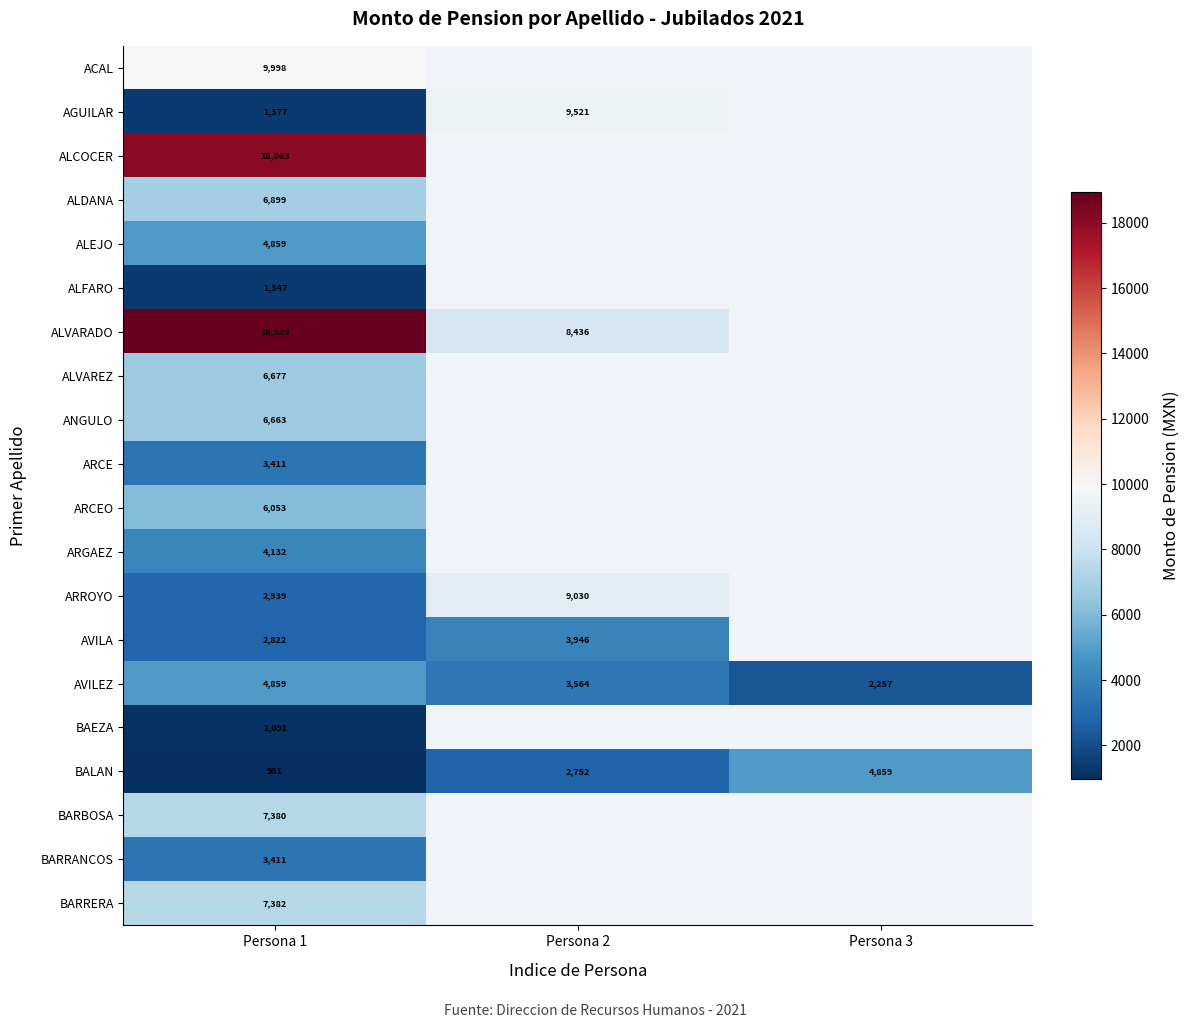

Is it true that ARROYO equals 4390.5 at Persona 2?

False